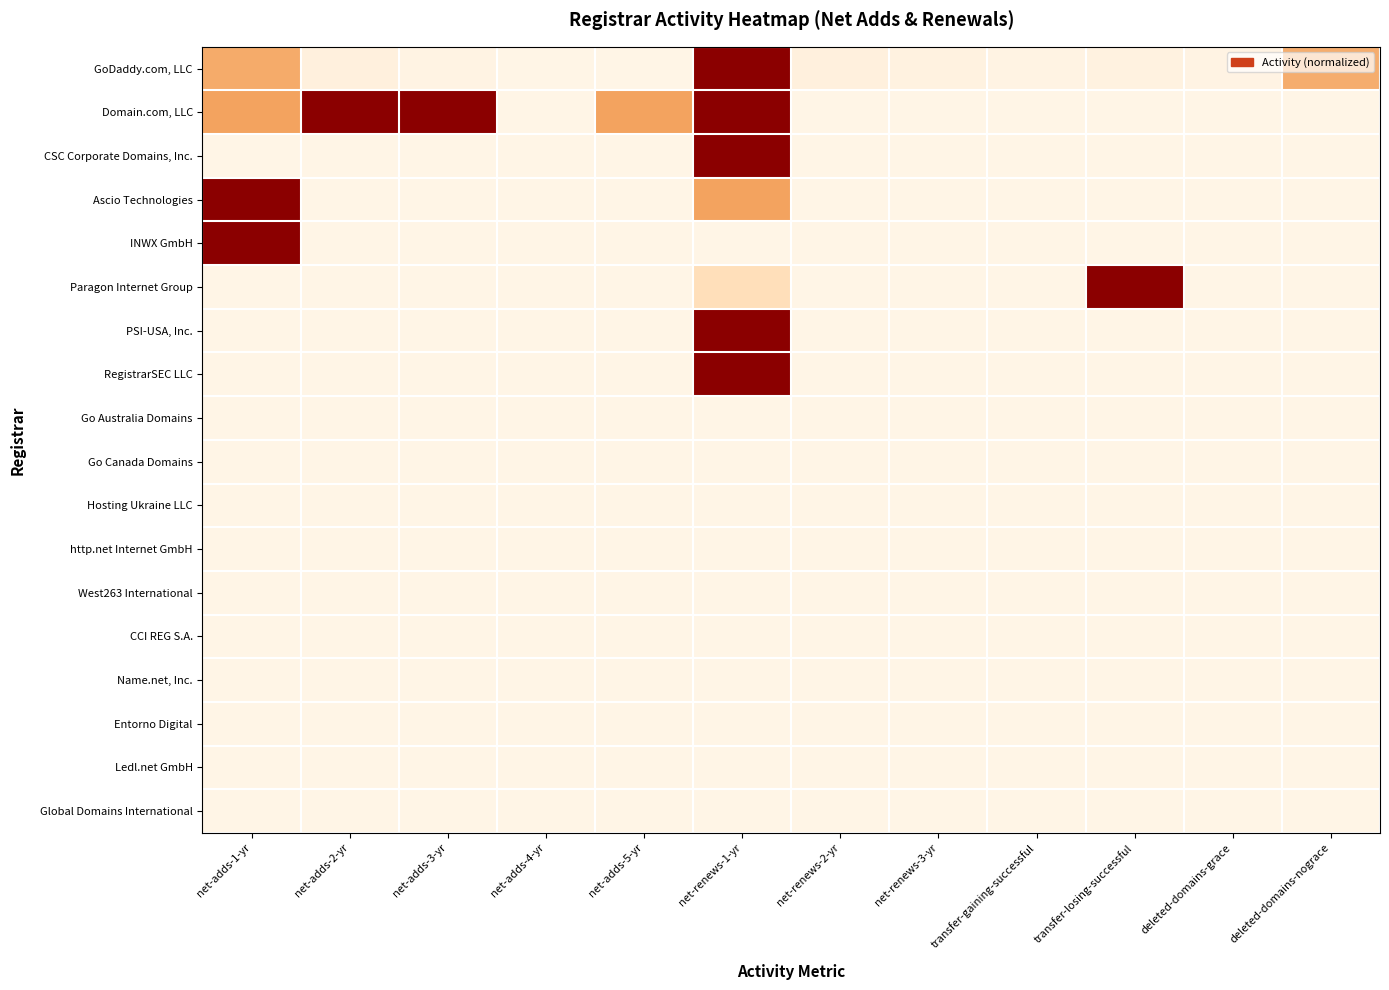

What is the spread (max minus min) of values at net-adds-2-yr?

1.0